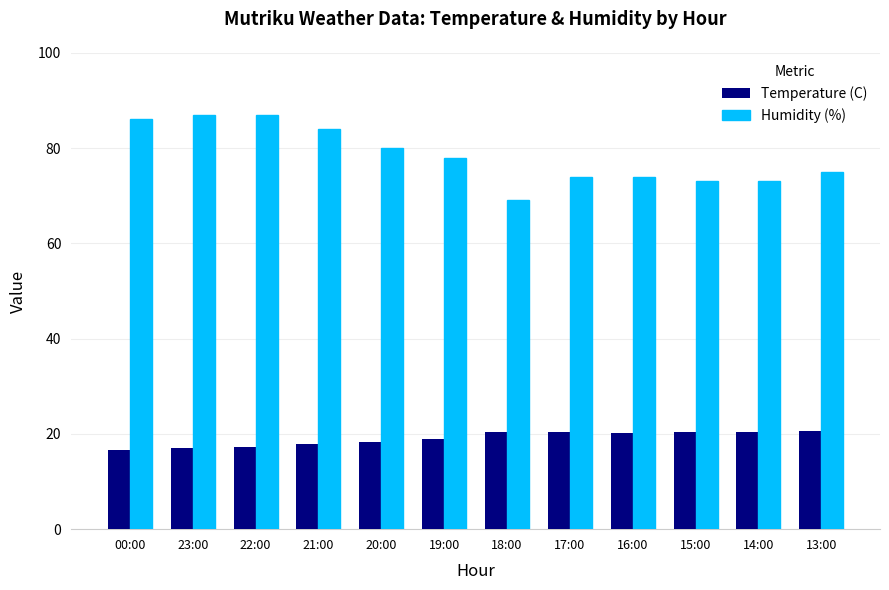

What is the sum of all Humidity (%) values?

940.0